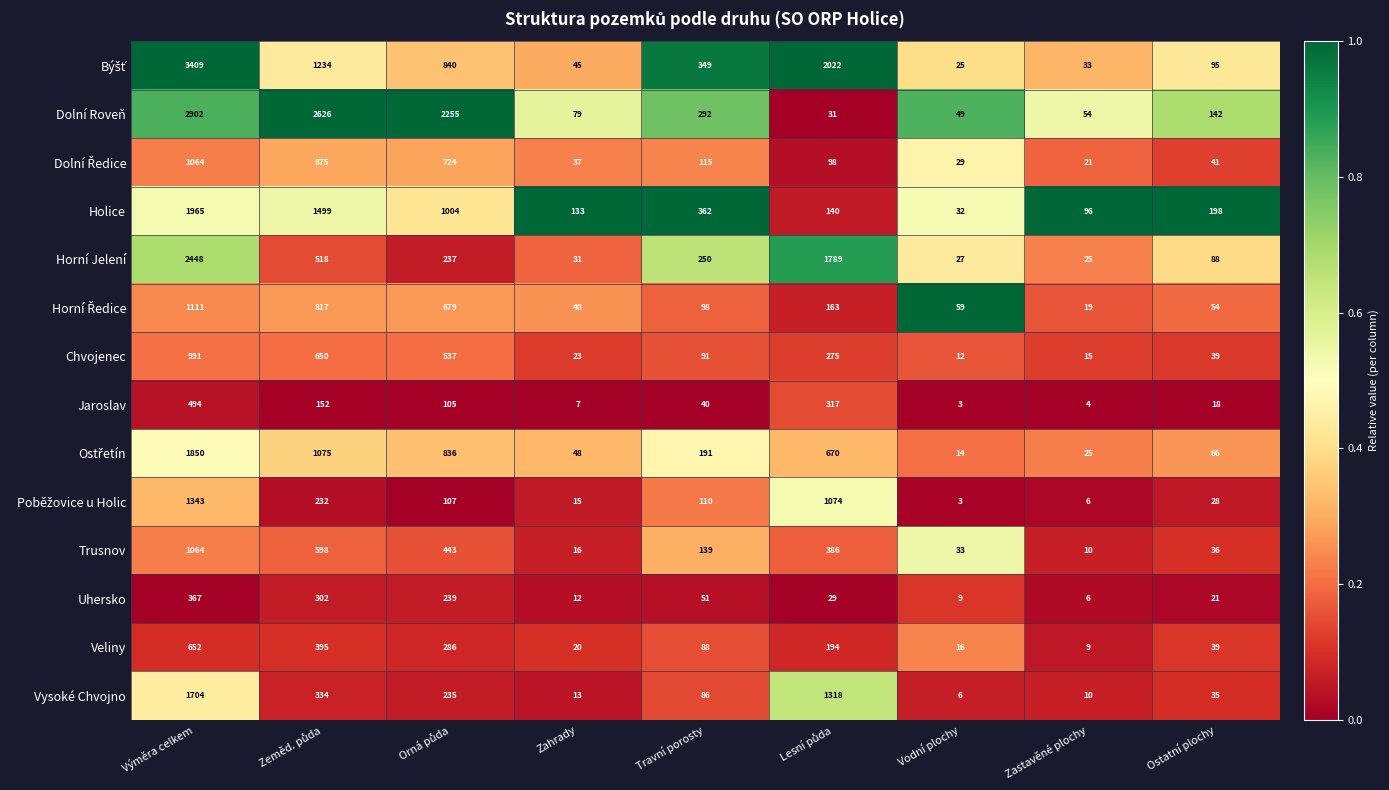

True or false: Horní Jelení has a value of 88 at Ostatní plochy.

True